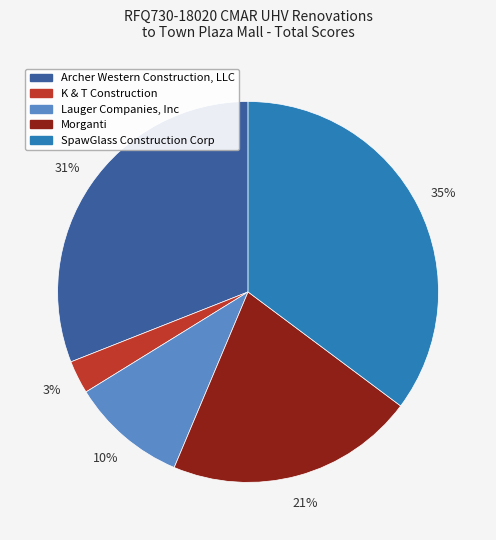

To the nearest percent, what is the combined percentage of K & T Construction and Lauger Companies, Inc?

13%